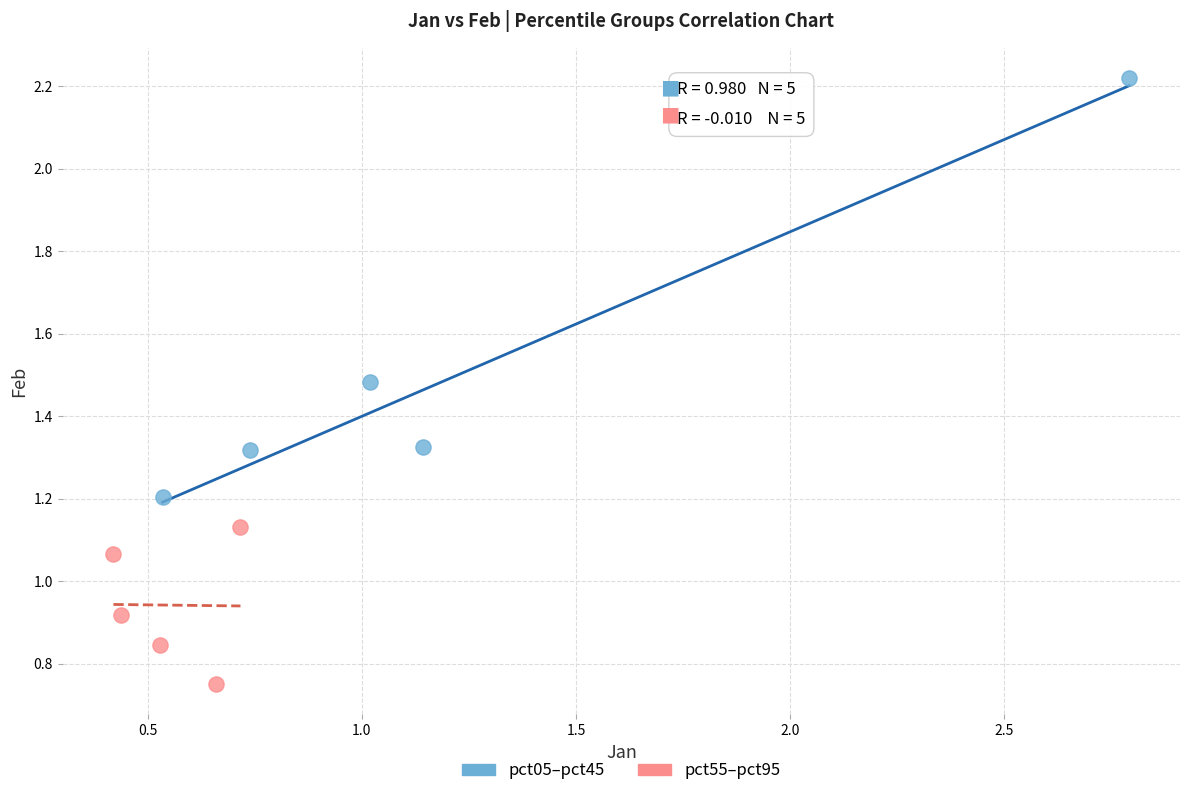

What are all the series names shown in the legend?

pct05–pct45, pct55–pct95